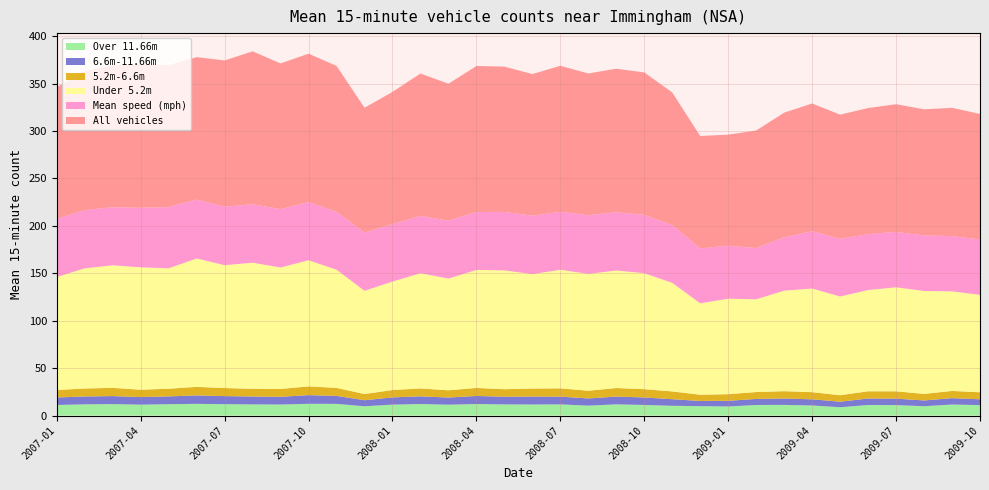

Reading right to left, list all the values displayed in this chart.

Over 11.66m: 2009-10=11.0	2009-09=11.6	2009-08=9.9	2009-07=11.0	2009-06=11.2	2009-05=8.8	2009-04=10.7	2009-03=11.3	2009-02=11.2	2009-01=9.6	2008-12=9.9	2008-11=10.3	2008-10=11.2	2008-09=11.8	2008-08=10.5	2008-07=11.8	2008-06=11.7	2008-05=11.8	2008-04=12.2	2008-03=11.5	2008-02=12.2	2008-01=11.5	2007-12=9.8	2007-11=12.3	2007-10=12.4	2007-09=11.6	2007-08=11.8	2007-07=12.0	2007-06=12.4	2007-05=12.0	2007-04=11.5	2007-03=12.1	2007-02=11.8	2007-01=11.2
6.6m-11.66m: 2009-10=6.2	2009-09=6.7	2009-08=6.1	2009-07=6.8	2009-06=6.8	2009-05=5.9	2009-04=6.5	2009-03=6.7	2009-02=6.4	2009-01=6.0	2008-12=5.5	2008-11=7.0	2008-10=7.9	2008-09=8.2	2008-08=7.6	2008-07=8.2	2008-06=8.4	2008-05=8.1	2008-04=8.5	2008-03=7.5	2008-02=8.1	2008-01=7.6	2007-12=6.4	2007-11=8.4	2007-10=9.1	2007-09=8.2	2007-08=8.3	2007-07=8.5	2007-06=8.9	2007-05=8.2	2007-04=8.0	2007-03=8.4	2007-02=8.3	2007-01=7.9
5.2m-6.6m: 2009-10=7.4	2009-09=7.6	2009-08=6.9	2009-07=7.7	2009-06=7.6	2009-05=6.8	2009-04=7.5	2009-03=7.8	2009-02=7.3	2009-01=7.0	2008-12=6.6	2008-11=8.2	2008-10=8.8	2008-09=9.0	2008-08=8.1	2008-07=8.7	2008-06=8.4	2008-05=7.9	2008-04=8.4	2008-03=7.7	2008-02=8.3	2008-01=7.8	2007-12=6.5	2007-11=8.5	2007-10=9.2	2007-09=8.3	2007-08=8.1	2007-07=8.5	2007-06=9.0	2007-05=8.1	2007-04=7.8	2007-03=8.7	2007-02=8.4	2007-01=7.8
Under 5.2m: 2009-10=102.8	2009-09=105.0	2009-08=108.5	2009-07=109.7	2009-06=106.8	2009-05=104.1	2009-04=109.3	2009-03=106.0	2009-02=97.8	2009-01=100.7	2008-12=96.4	2008-11=114.5	2008-10=122.3	2008-09=124.0	2008-08=123.2	2008-07=125.1	2008-06=120.7	2008-05=125.3	2008-04=124.5	2008-03=117.8	2008-02=121.5	2008-01=114.4	2007-12=108.9	2007-11=124.6	2007-10=133.0	2007-09=128.1	2007-08=133.0	2007-07=129.6	2007-06=135.4	2007-05=127.0	2007-04=129.1	2007-03=129.3	2007-02=126.7	2007-01=119.2
Mean speed (mph): 2009-10=58.4	2009-09=58.2	2009-08=58.6	2009-07=58.4	2009-06=58.9	2009-05=60.8	2009-04=60.5	2009-03=56.2	2009-02=54.0	2009-01=55.8	2008-12=57.9	2008-11=60.8	2008-10=61.5	2008-09=61.4	2008-08=61.9	2008-07=61.1	2008-06=61.6	2008-05=61.6	2008-04=61.1	2008-03=61.0	2008-02=60.5	2008-01=60.5	2007-12=61.4	2007-11=61.0	2007-10=61.3	2007-09=61.5	2007-08=61.6	2007-07=61.7	2007-06=62.1	2007-05=64.5	2007-04=62.8	2007-03=61.3	2007-02=61.3	2007-01=61.3
All vehicles: 2009-10=132.3	2009-09=135.3	2009-08=133.0	2009-07=134.7	2009-06=133.1	2009-05=130.9	2009-04=134.6	2009-03=131.5	2009-02=123.9	2009-01=117.2	2008-12=118.5	2008-11=140.0	2008-10=150.2	2008-09=151.4	2008-08=149.5	2008-07=154.0	2008-06=149.4	2008-05=153.2	2008-04=153.9	2008-03=144.4	2008-02=150.2	2008-01=139.5	2007-12=131.7	2007-11=153.9	2007-10=156.6	2007-09=153.7	2007-08=161.3	2007-07=154.1	2007-06=150.2	2007-05=149.7	2007-04=151.7	2007-03=149.6	2007-02=146.9	2007-01=138.8